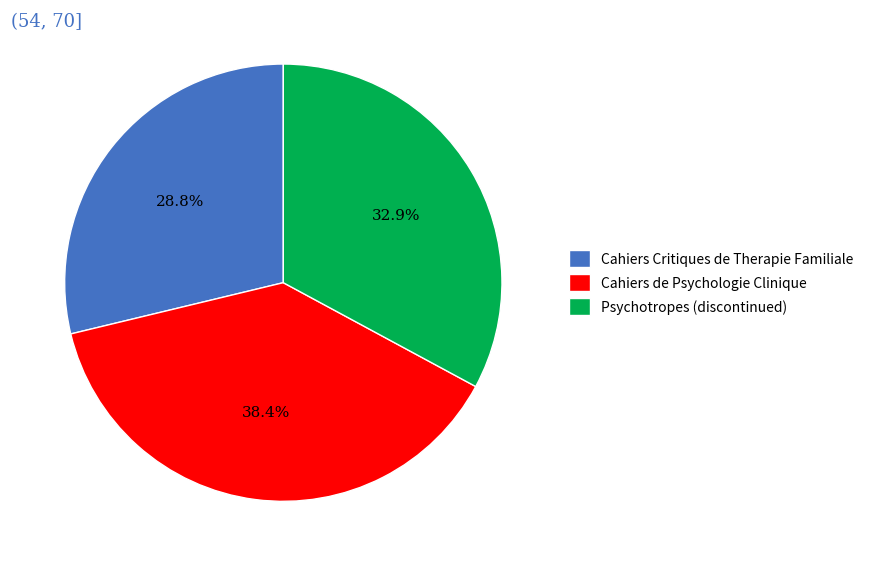

What is the ratio of the value at Cahiers de Psychologie Clinique to the value at Cahiers Critiques de Therapie Familiale?

1.3